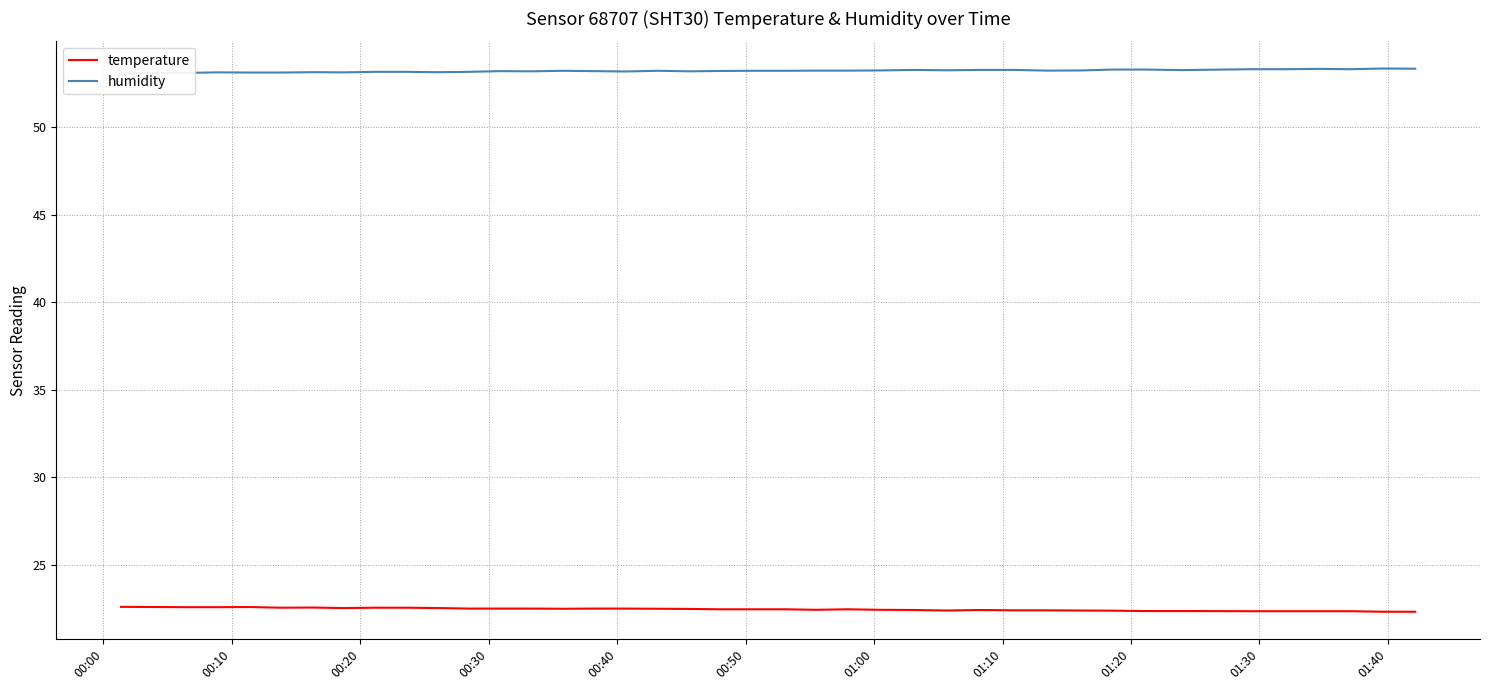

Does the chart have visible grid lines?

Yes